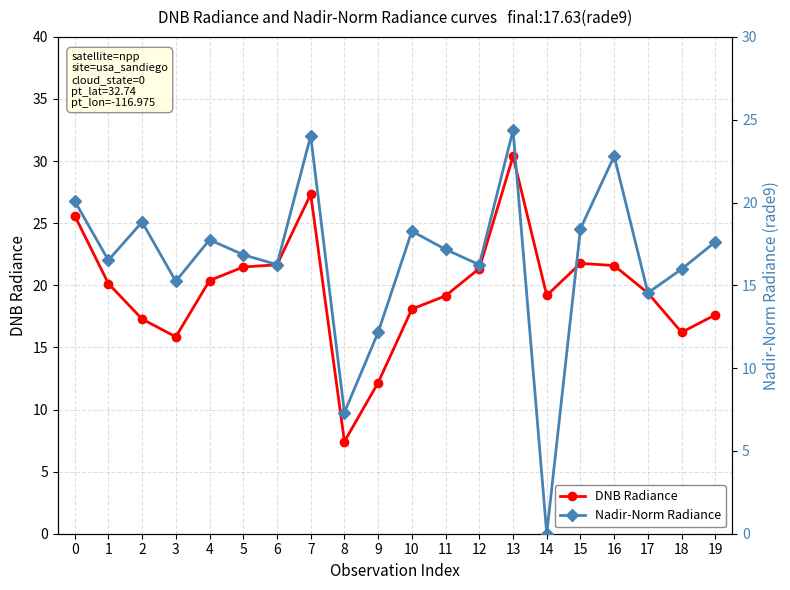

Where is Nadir-Norm Radiance nearest to the value 12?

9